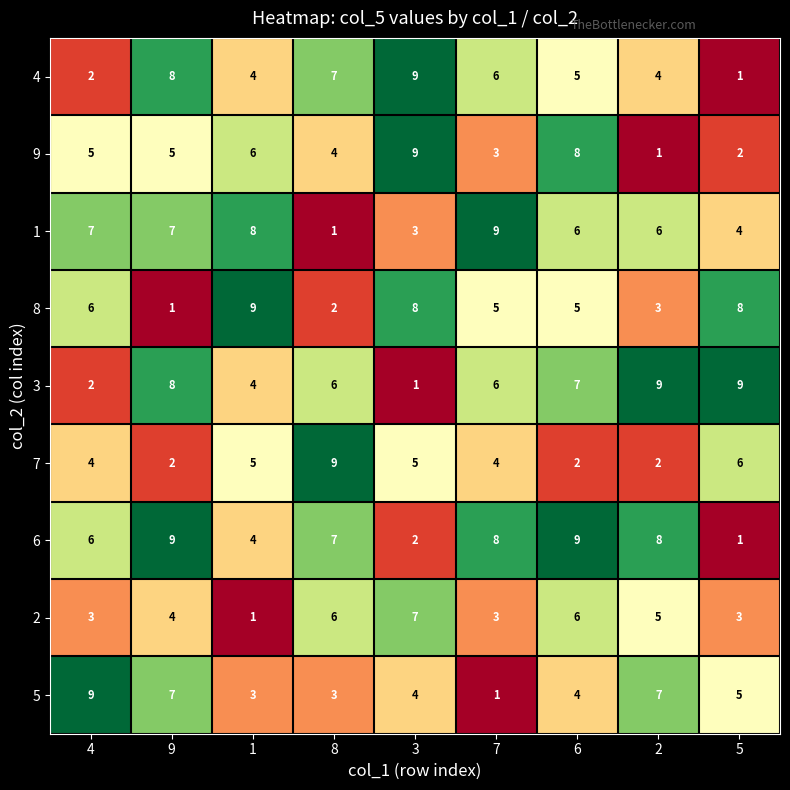

What is the smallest value displayed?

1